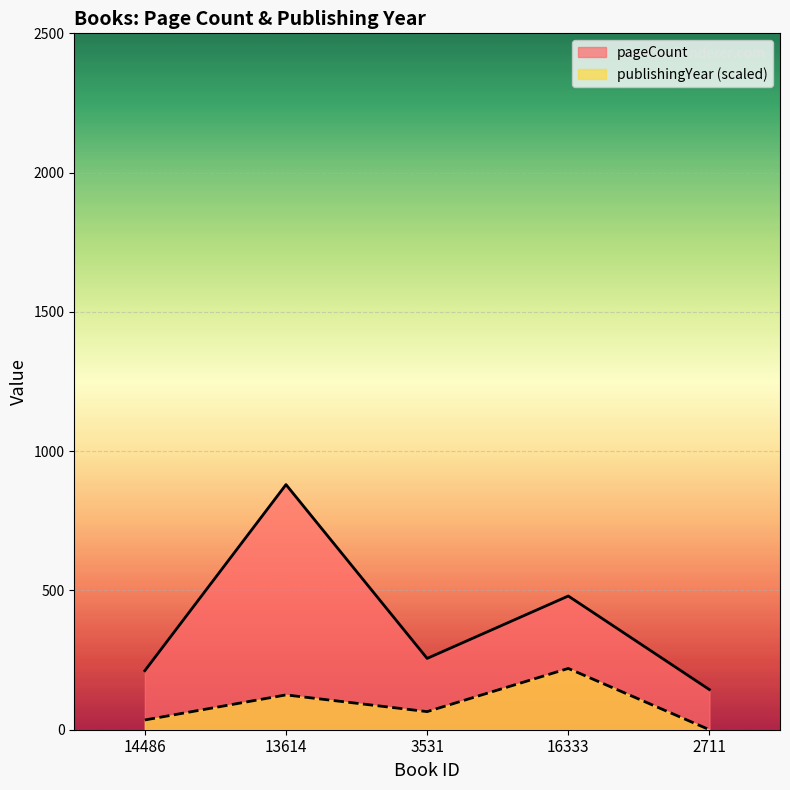

At which label is pageCount closest to 512?

16333